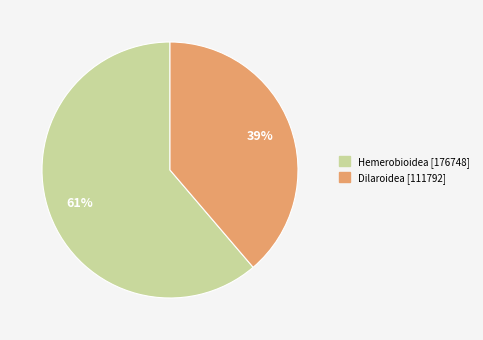

Is Dilaroidea the majority of the pie?

No